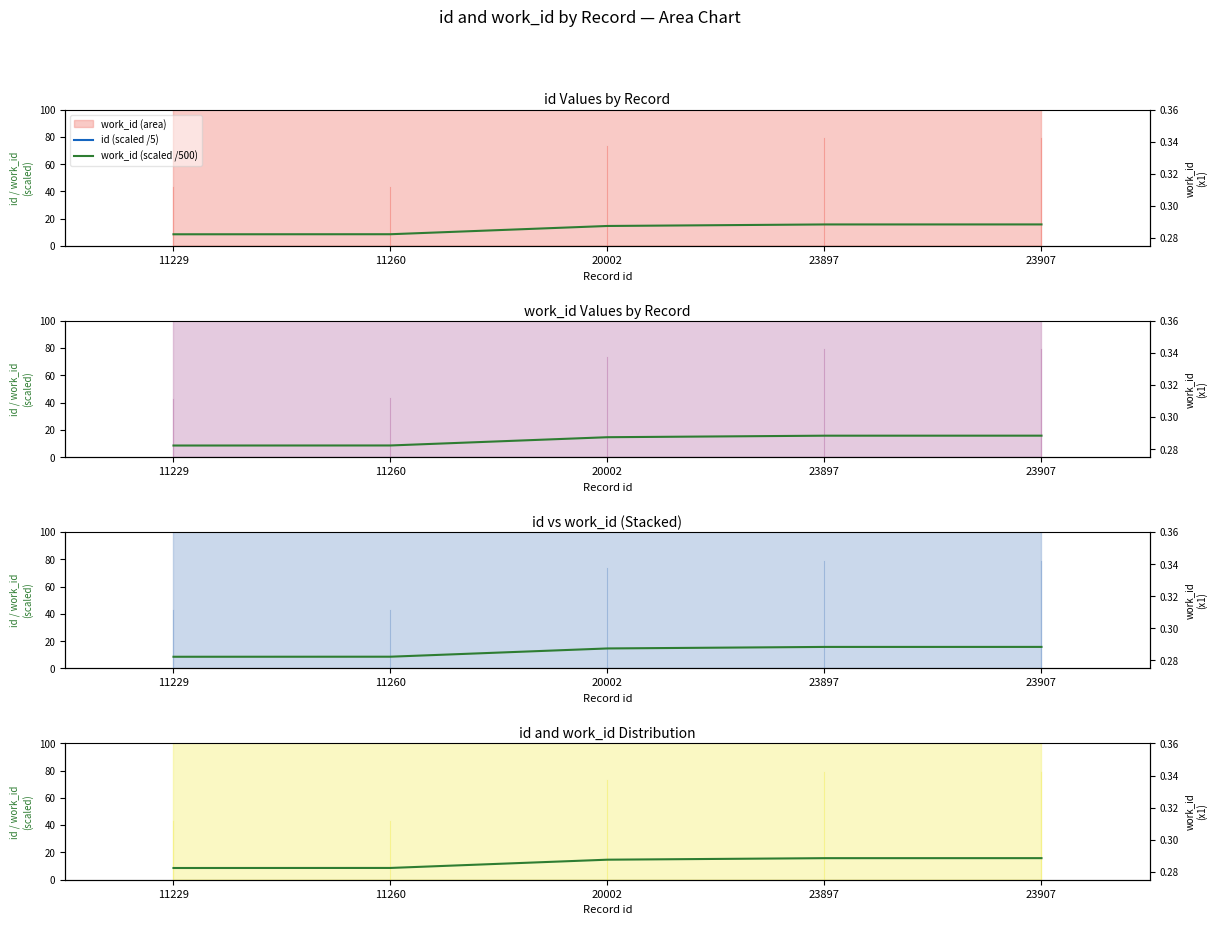

What is the total value across all series at 23897?

4795.2